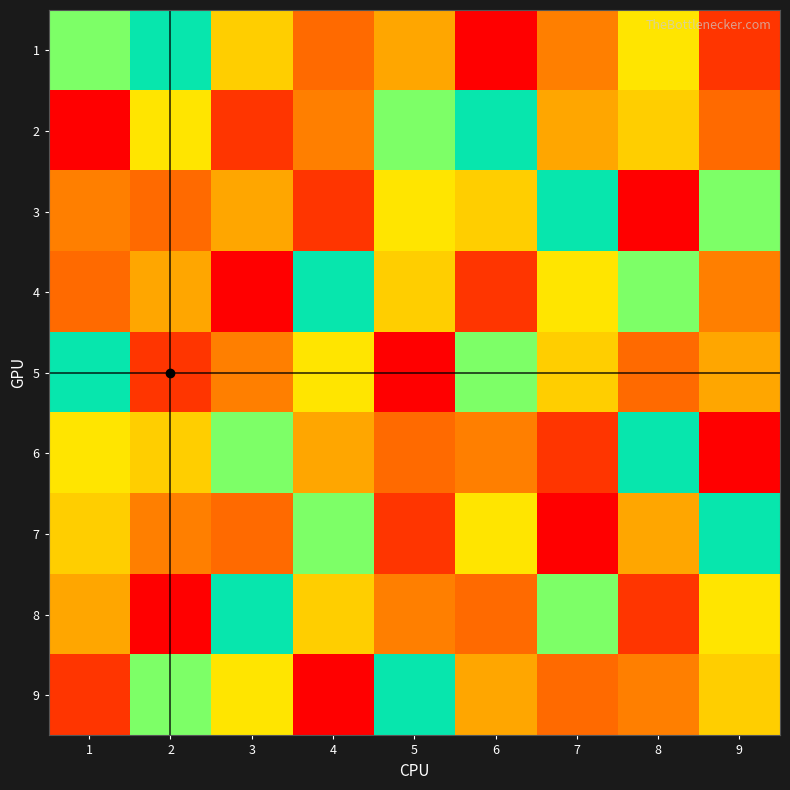

What is the spread (max minus min) of values at 6?

8